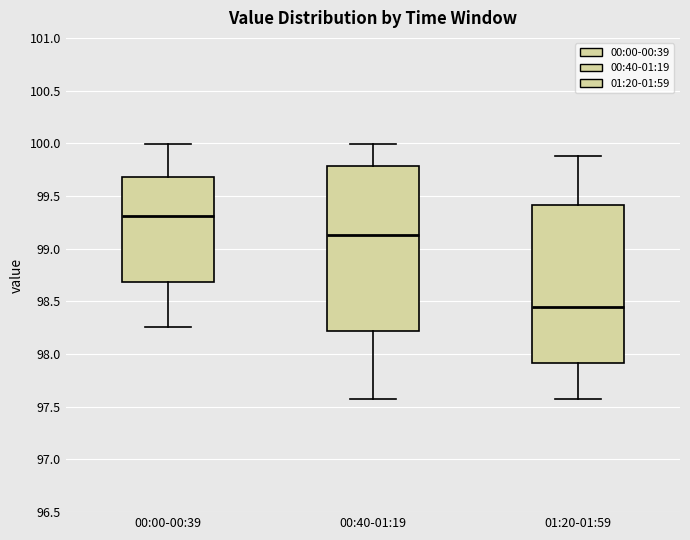

Where does the upper whisker of the box for 00:40-01:19 end on the y-axis? The values are not printed on the chart, so give them approximately, as read against the axis.

100.00